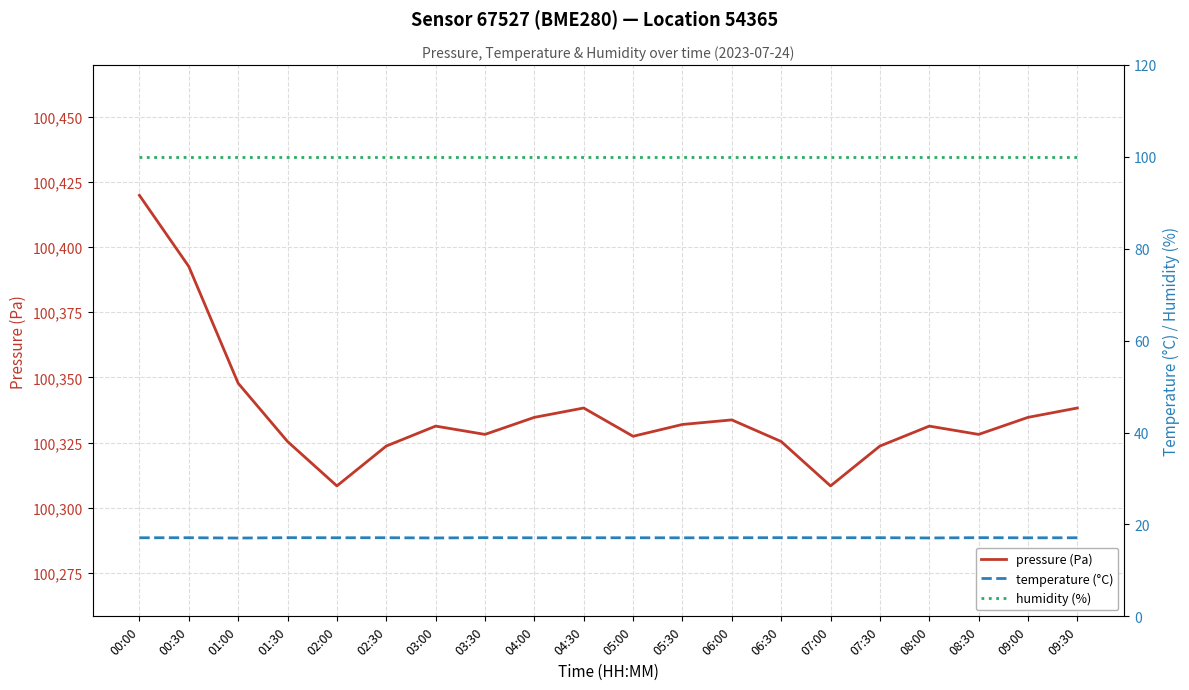

Which category has the lowest value in the temperature (°C) series?

01:00